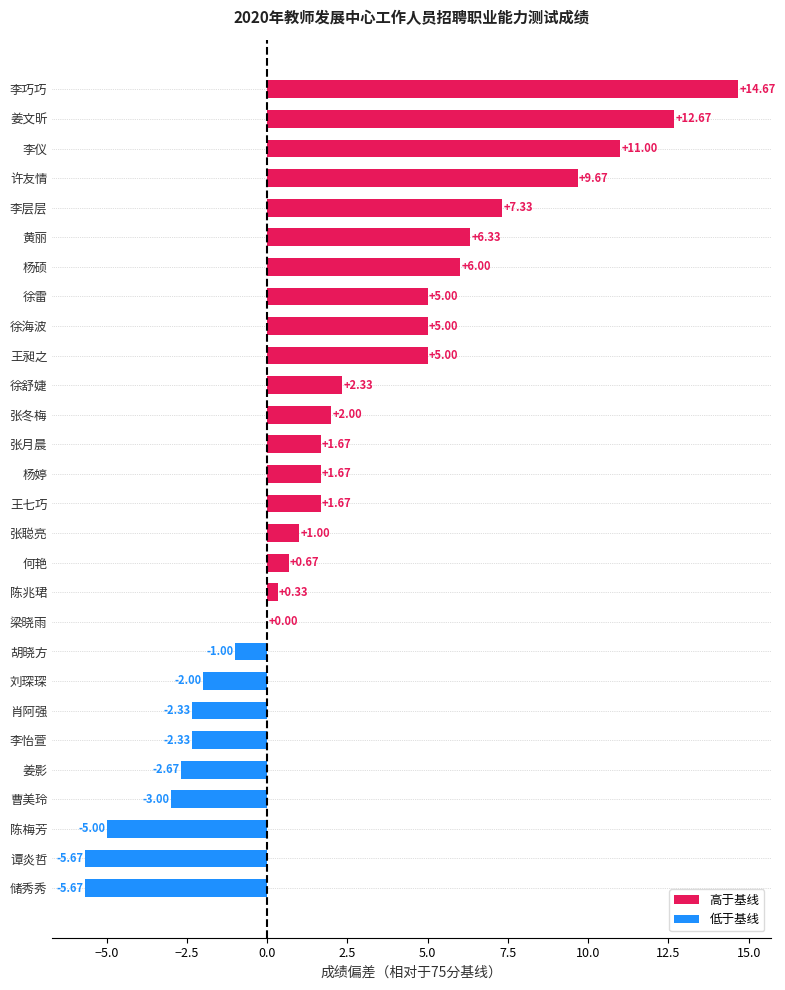

Which series has the largest range (max minus min)?

高于基线